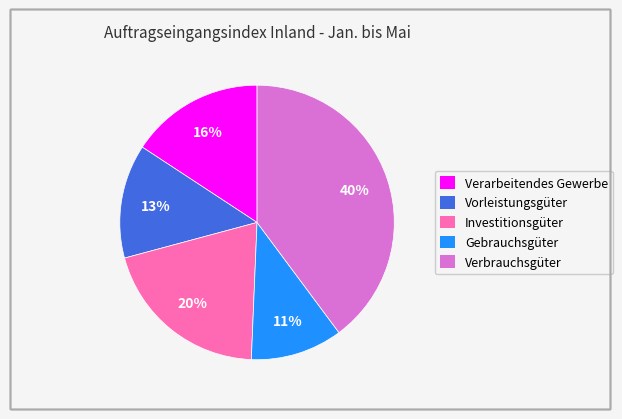

True or false: Verbrauchsgüter accounts for 47% of the total.

False